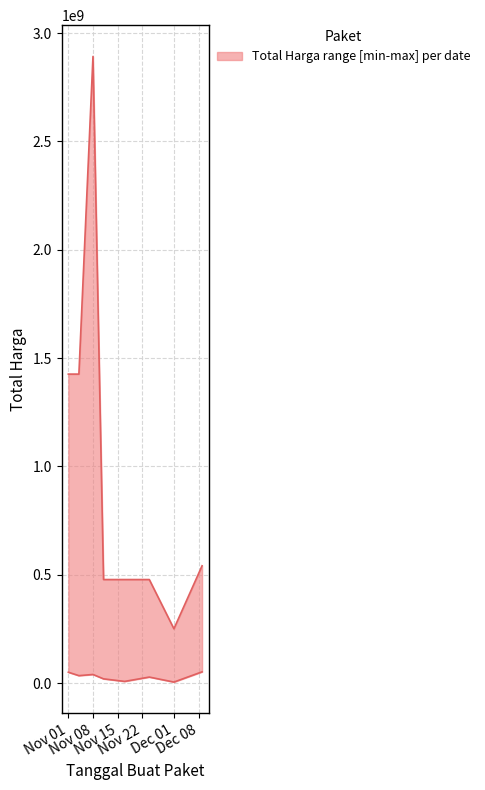

True or false: upper_Total_Harga has more than 0 points higher than both neighbors.

True